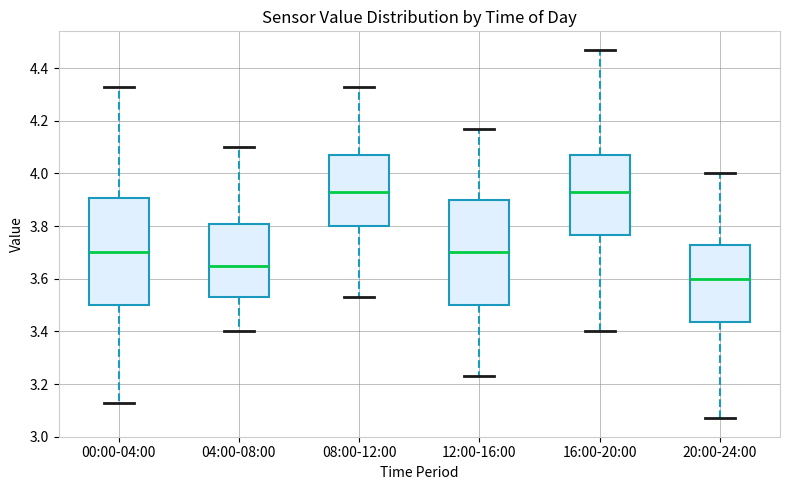

Reading left to right, read every box against the y-axis: the position of its median line, the range the box covers, and the ends of its whiskers. The values are not printed on the chart, so give them approximately, as read against the axis.

00:00-04:00: median 3.70, box 3.50 to 3.90, whiskers 3.14 to 4.34
04:00-08:00: median 3.66, box 3.54 to 3.80, whiskers 3.40 to 4.10
08:00-12:00: median 3.94, box 3.80 to 4.08, whiskers 3.54 to 4.34
12:00-16:00: median 3.70, box 3.50 to 3.90, whiskers 3.24 to 4.18
16:00-20:00: median 3.94, box 3.76 to 4.08, whiskers 3.40 to 4.48
20:00-24:00: median 3.60, box 3.44 to 3.74, whiskers 3.08 to 4.00